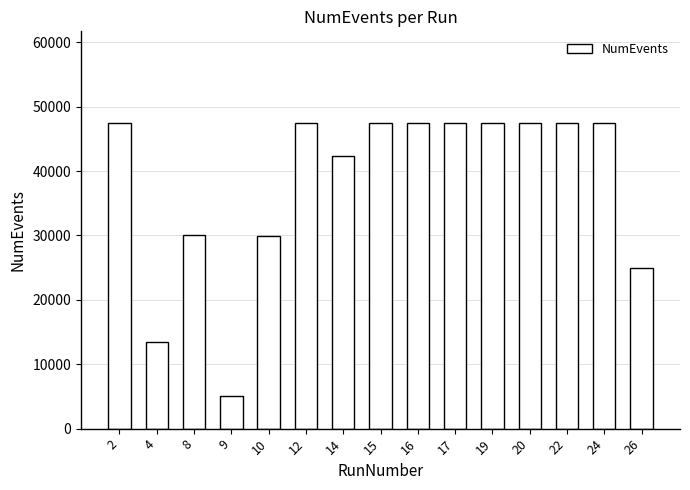

Count the number of data series in this chart.

1